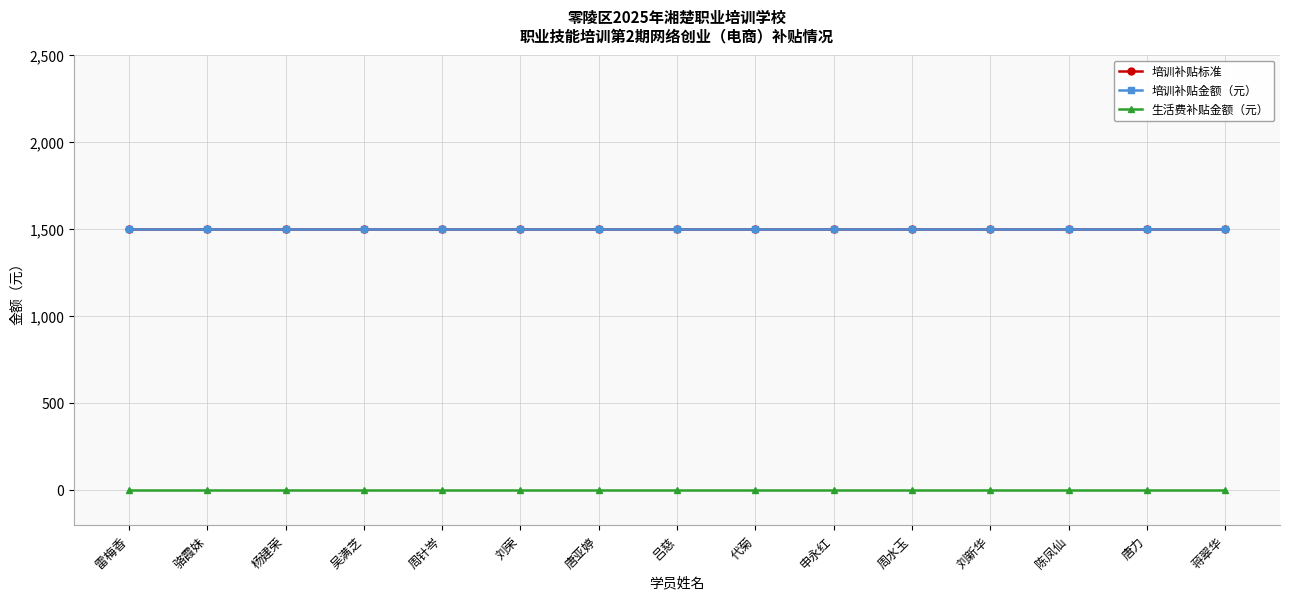

Which category has the lowest value in the 生活费补贴金额（元） series?

雷梅香